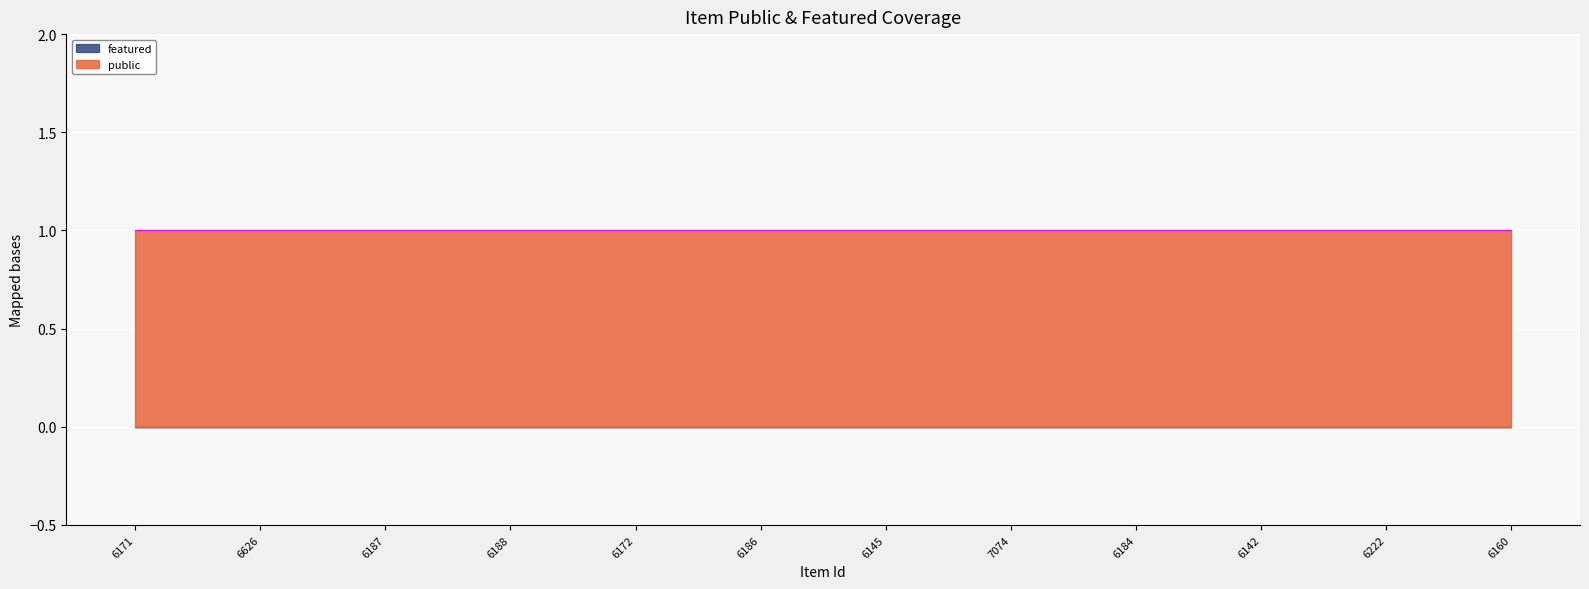

At which label is public closest to 1?

6171